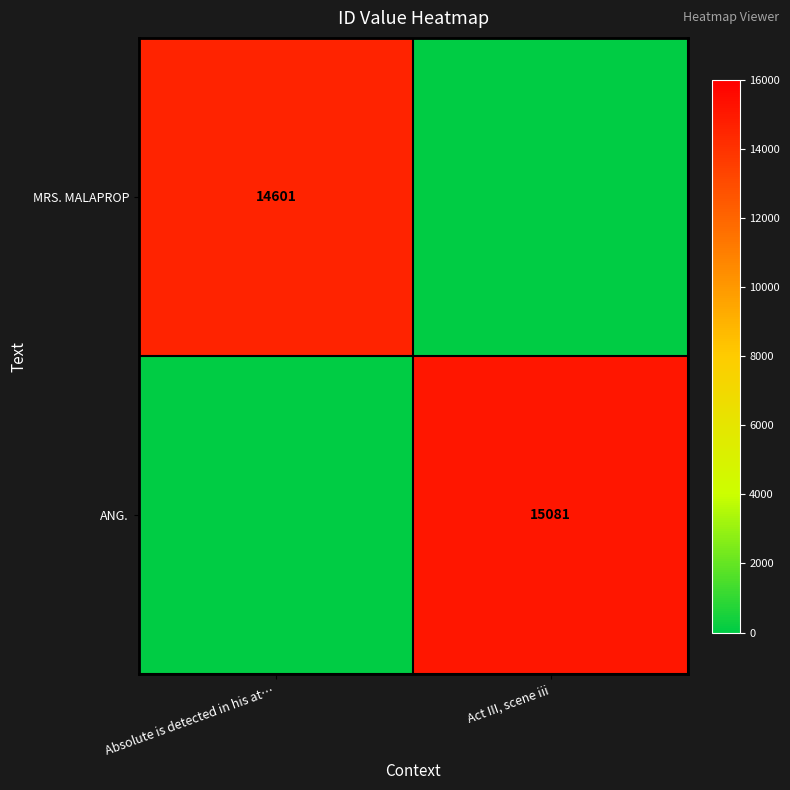

Is the value of MRS. MALAPROP at Absolute is detected in his at… greater than the value of ANG. at Act III, scene iii?

No